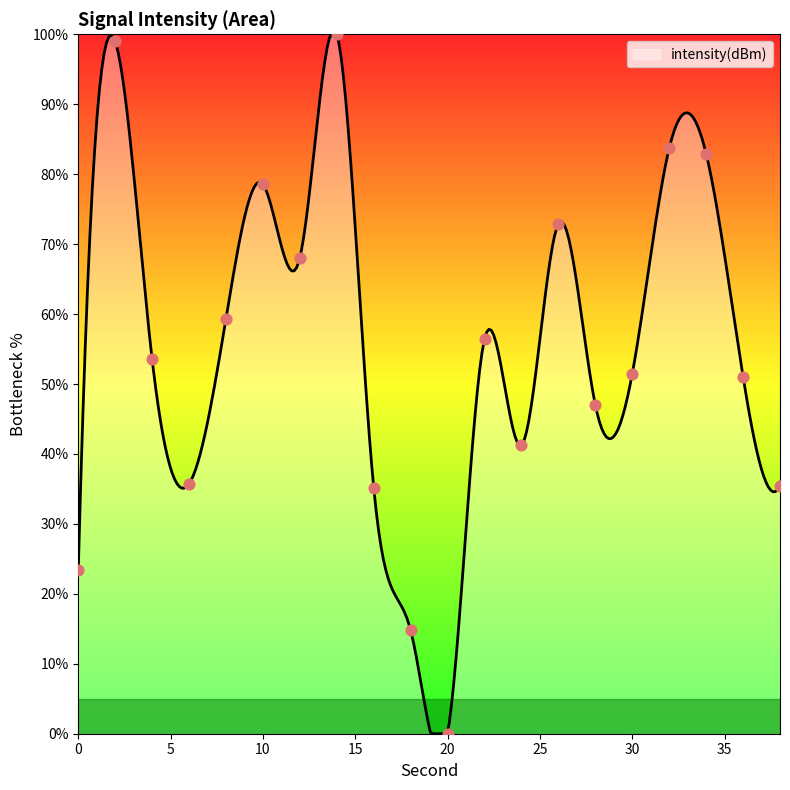

What is the change in value from 24 to 34?

+41.7